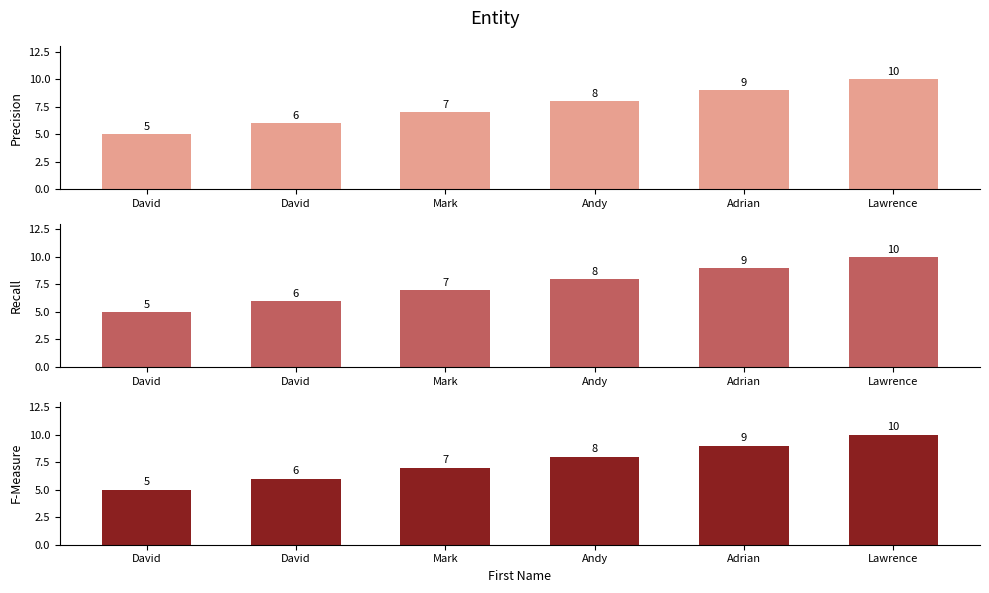

Which series has the largest total across all categories?

Precision